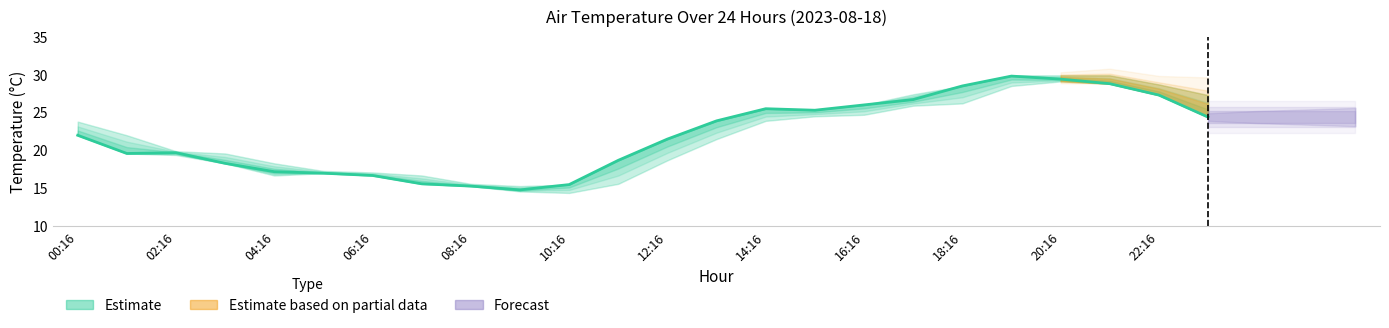

What position from the right is 13:16?

11